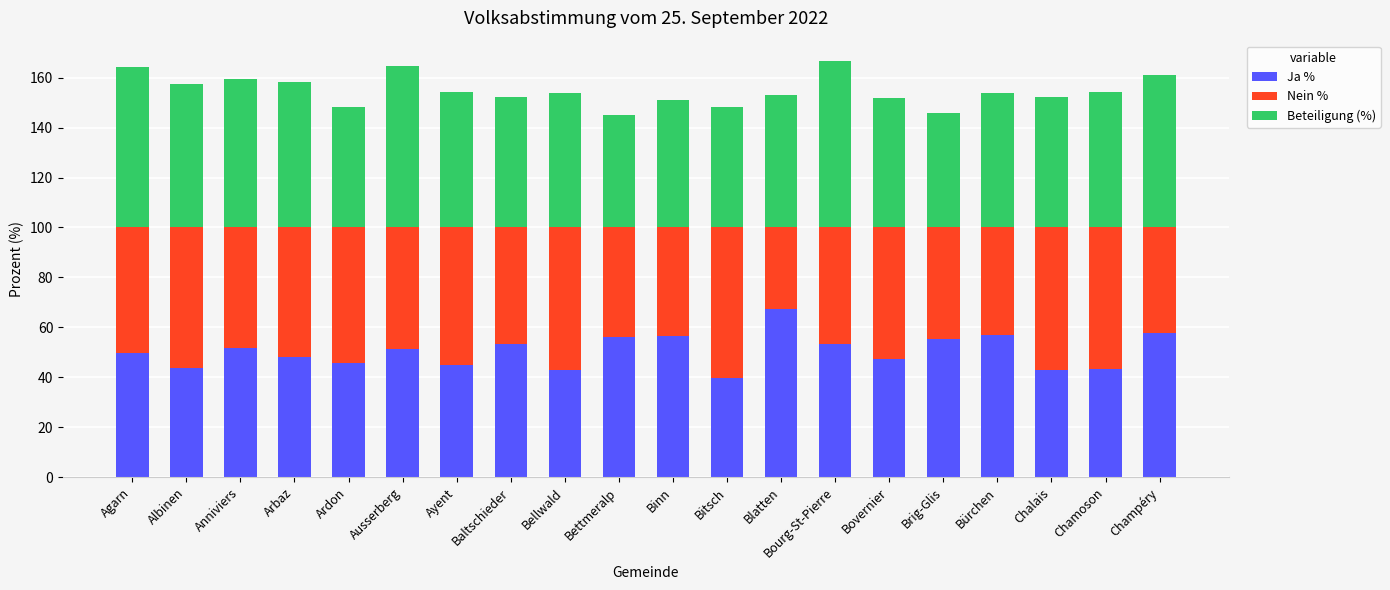

How many bars are there in total?

20